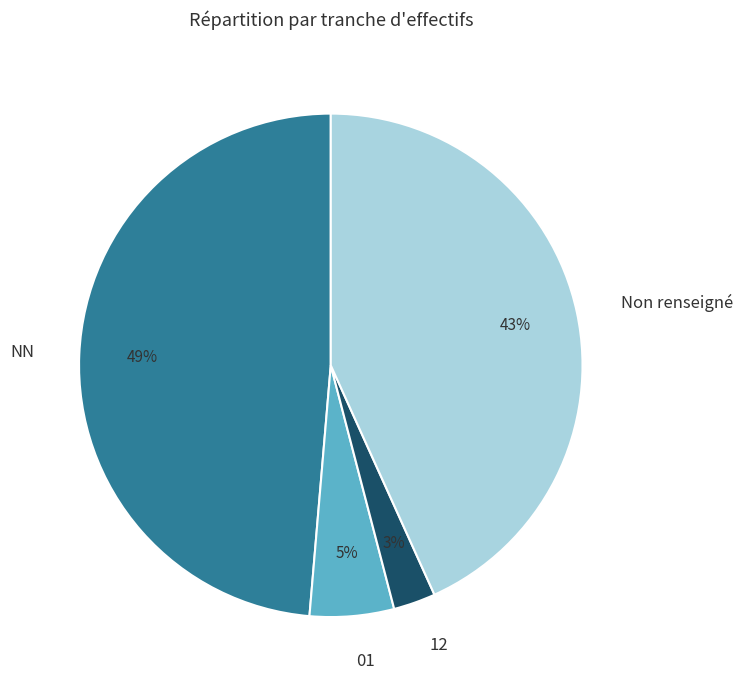

How many slices are in this pie chart?

4